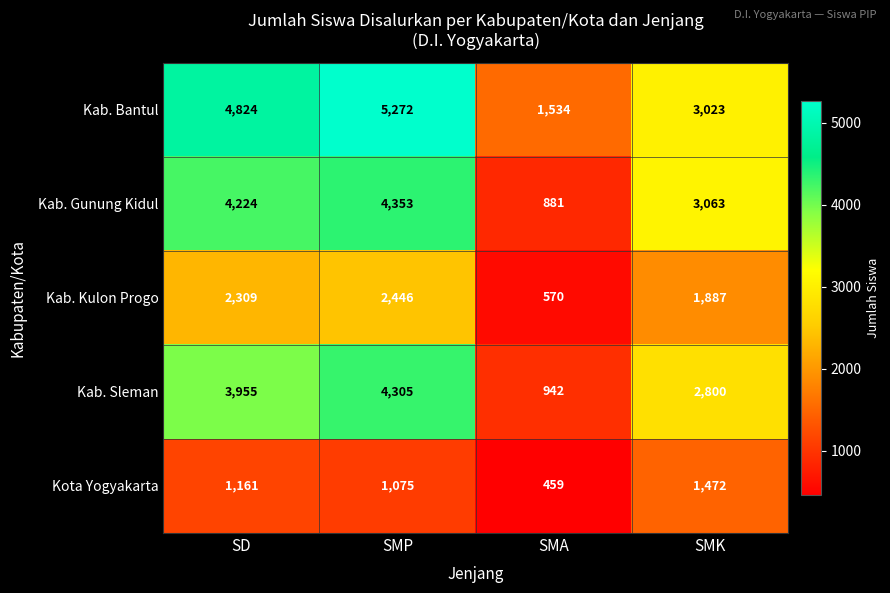

What is the approximate value of Kab. Sleman at SMP?

4305